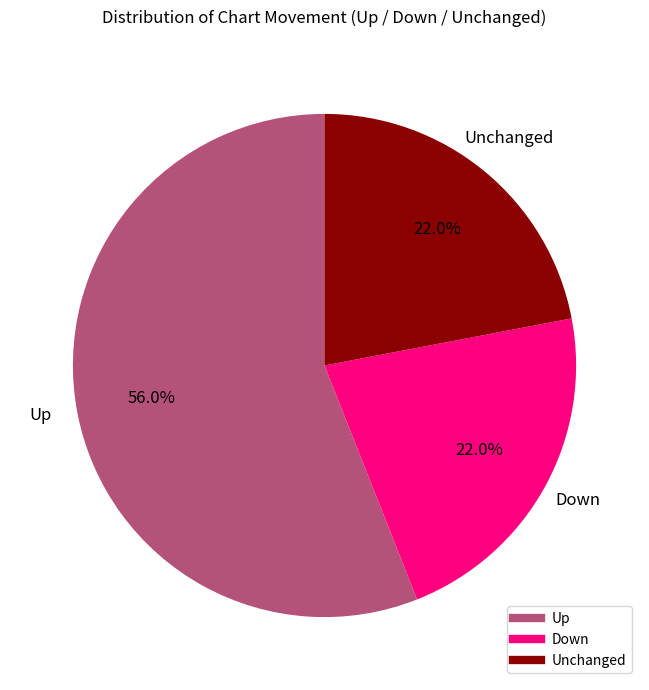

How many slices are in this pie chart?

3